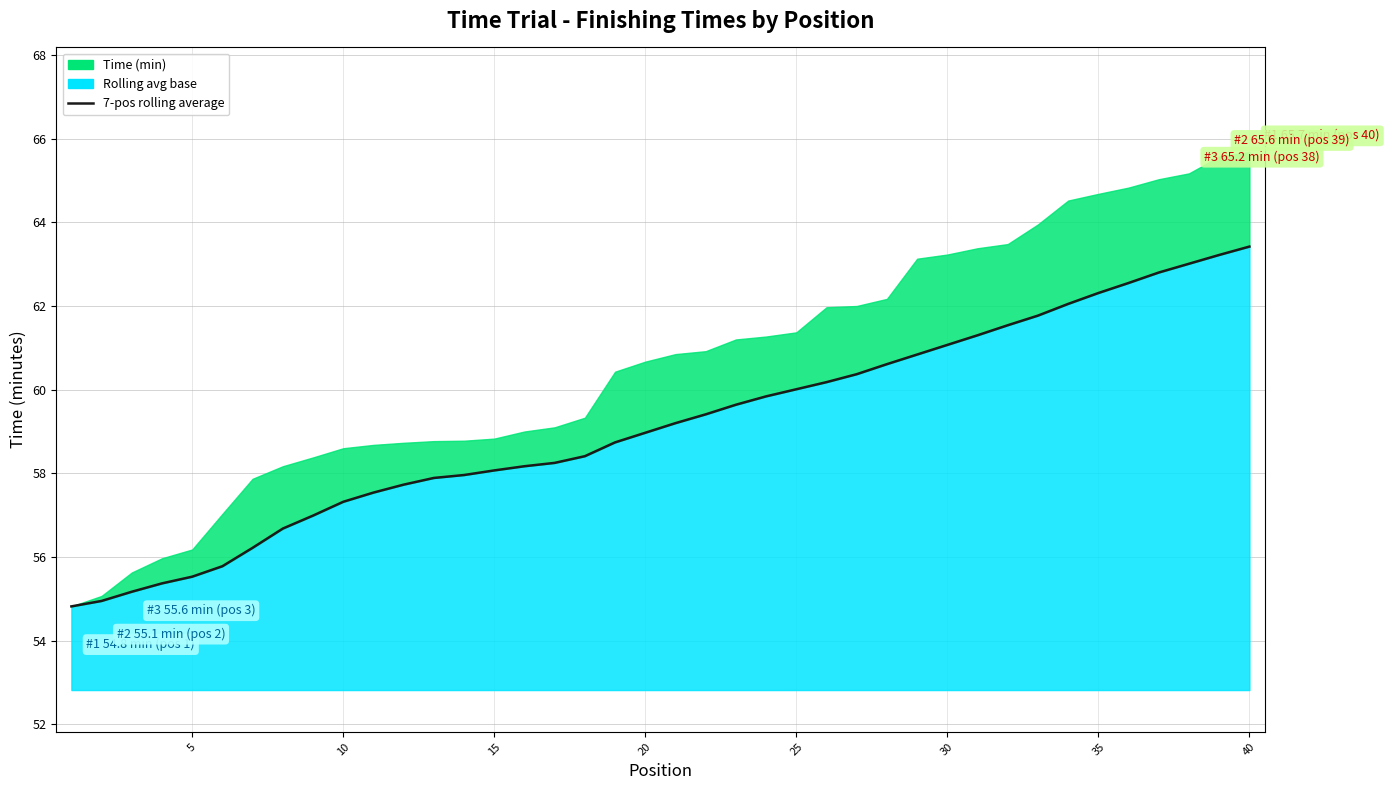

True or false: the data has more than 1 interior local peaks.

False